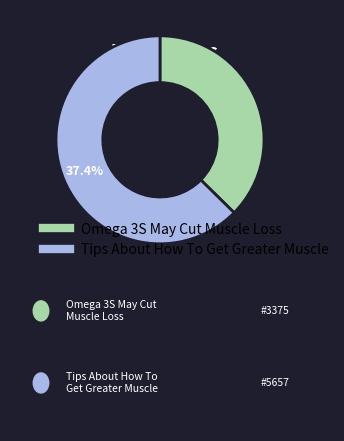

Which category has the biggest portion of the pie?

Tips About How To Get Greater Muscle